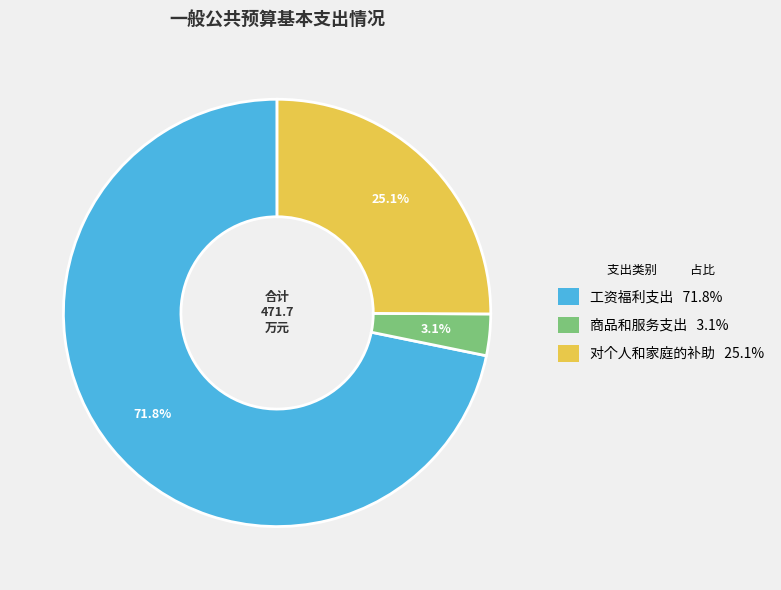

Is 商品和服务支出 the majority of the pie?

No